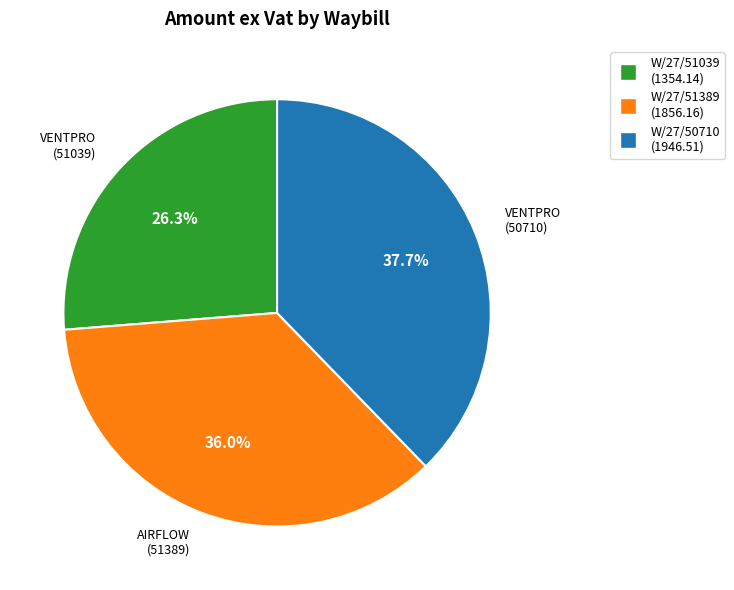

How many slices are in this pie chart?

3